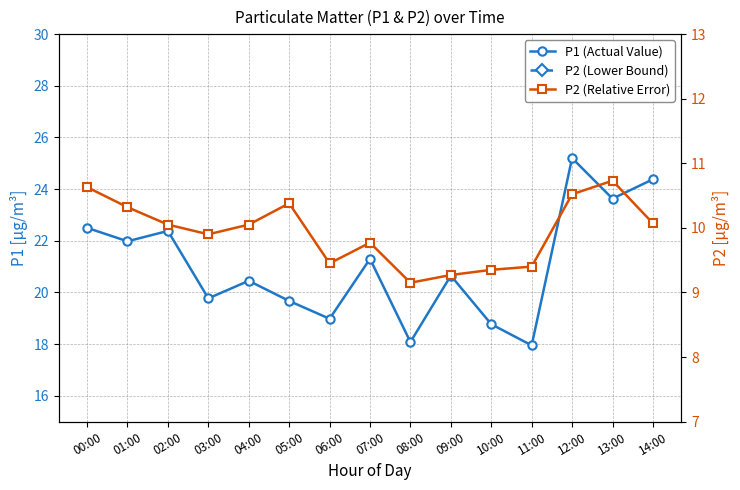

List the series in order of their peak value, lowest first.

P2 (Lower Bound), P2 (Relative Error), P1 (Actual Value)